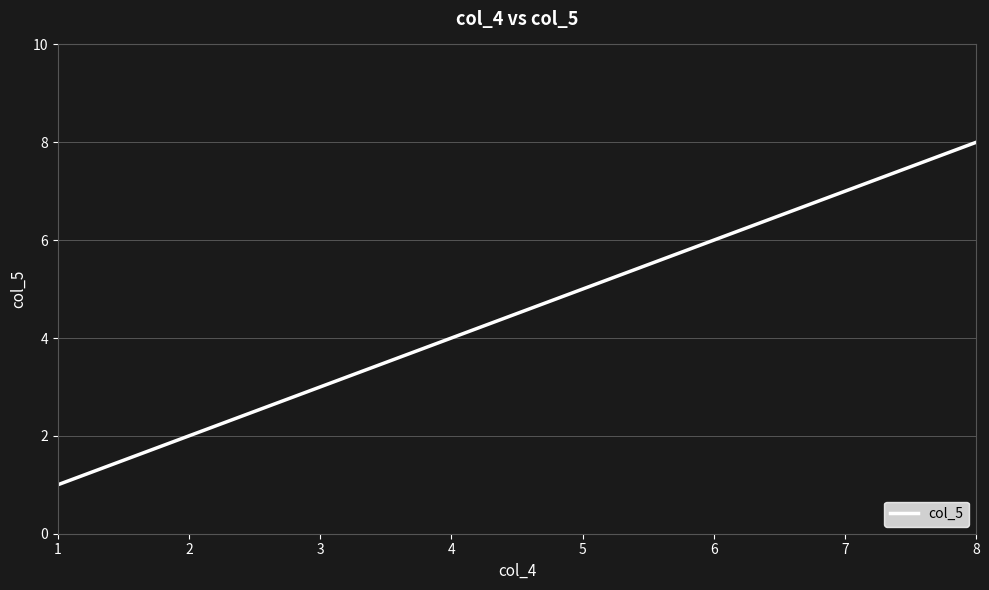

What is the difference between the maximum and minimum values?

7